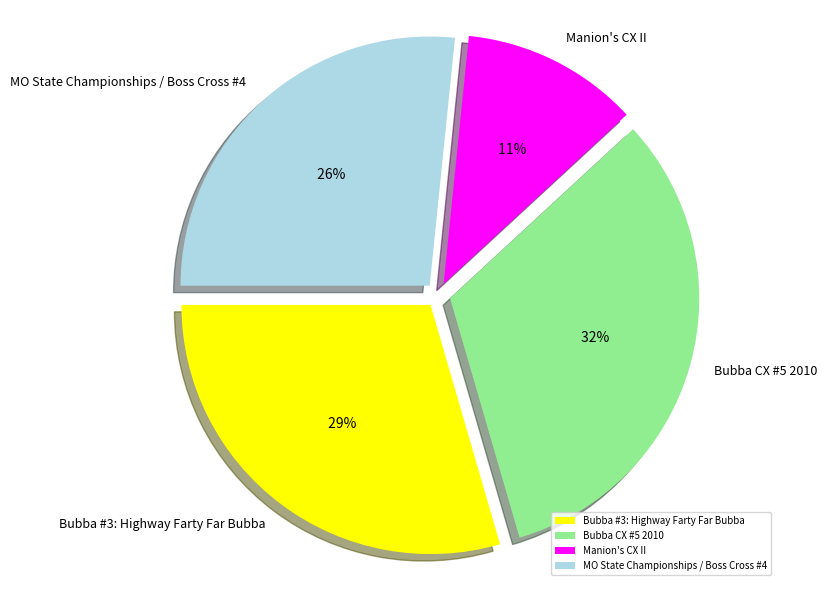

What percentage is NOT represented by MO State Championships / Boss Cross #4?

73.4%